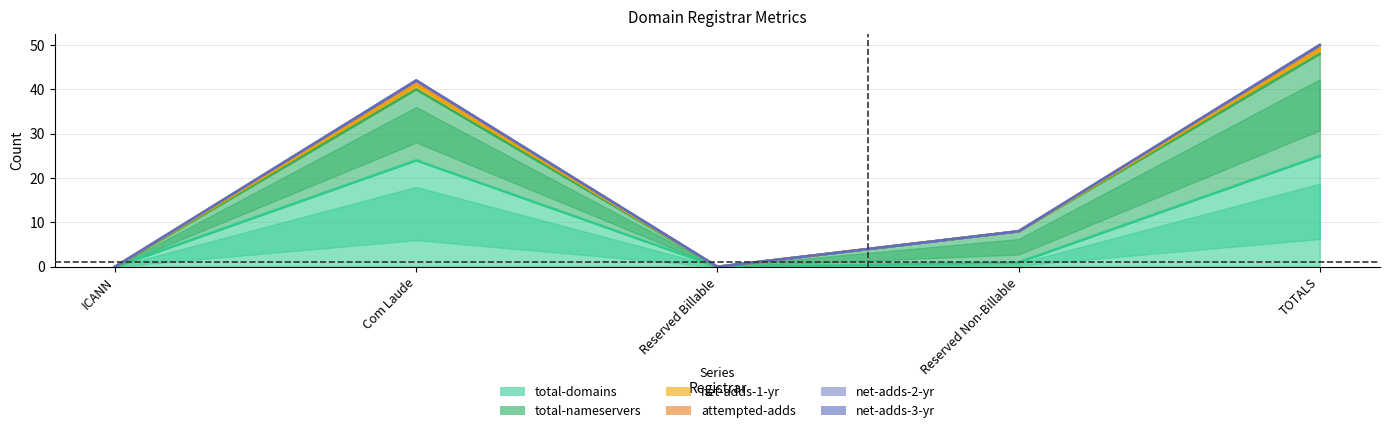

List the labels in order of total-nameservers value, smallest first.

ICANN, Reserved Billable, Reserved Non-Billable, Com Laude, TOTALS